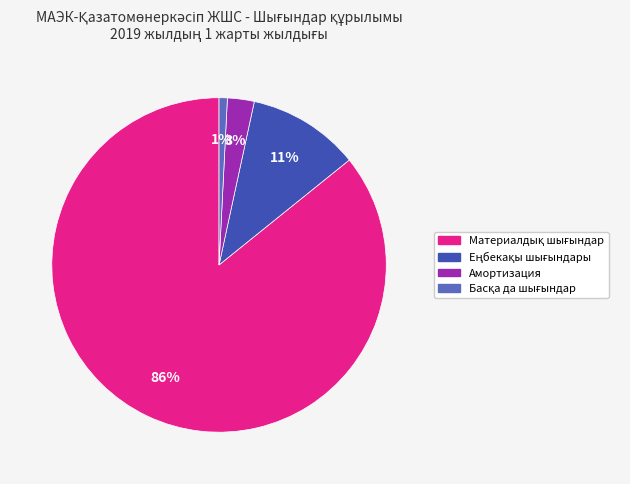

Count the number of slices in the pie.

4